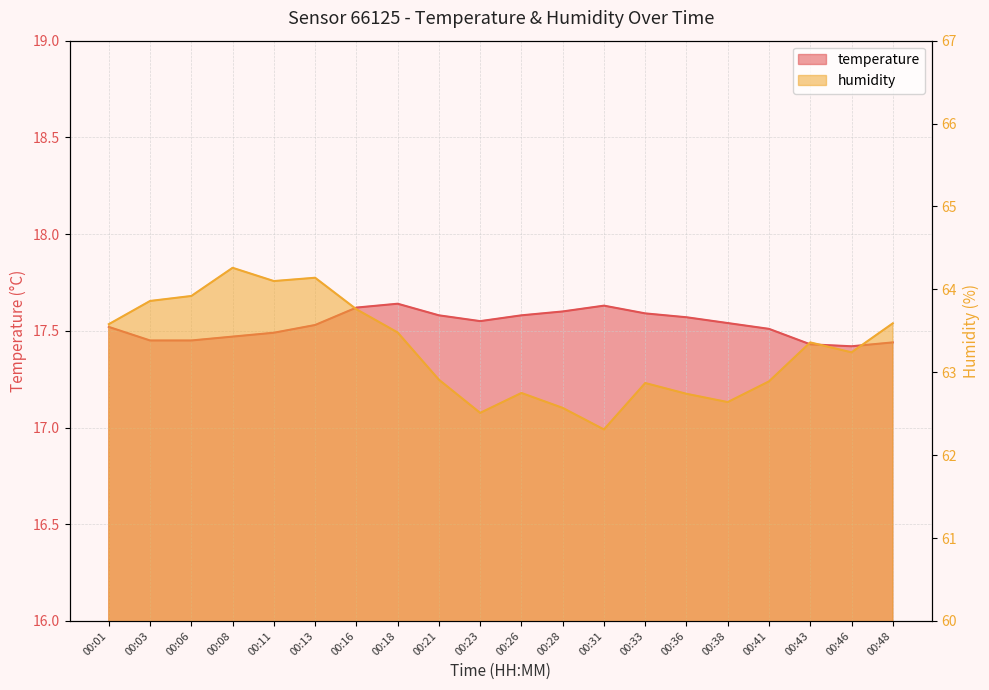

Between 00:08 and 00:13, which series saw the biggest shift?

humidity